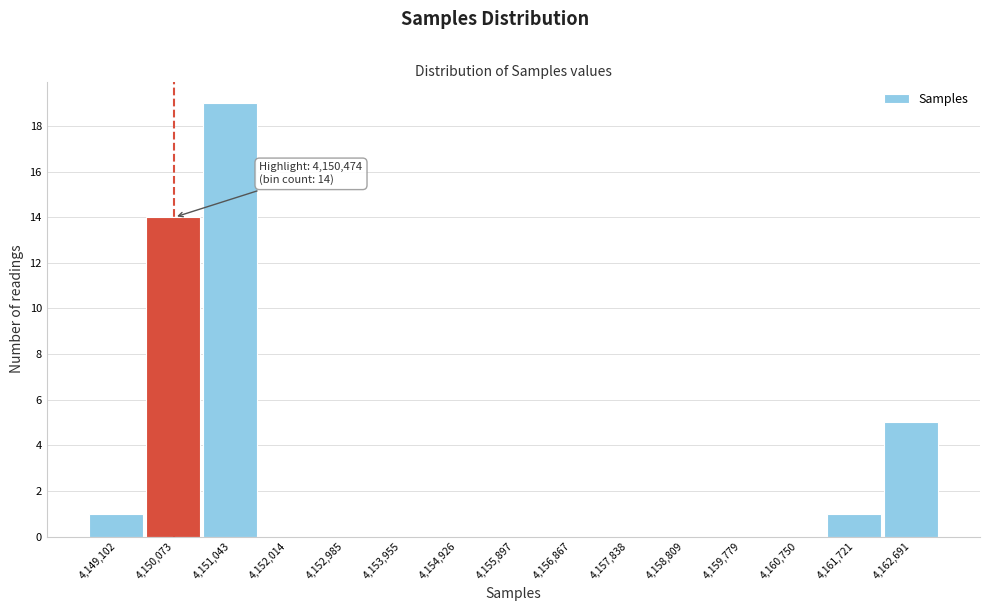

Which range on the x-axis has the tallest bar?

4150600 to 4151500